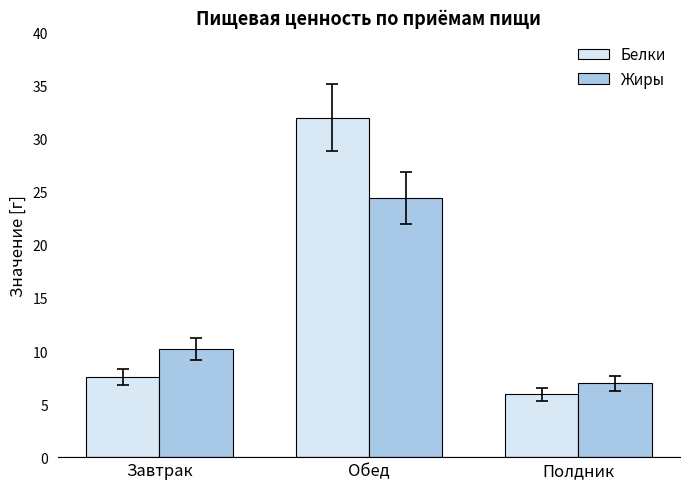

What is the sum of the Белки values at Полдник and Обед?

37.9